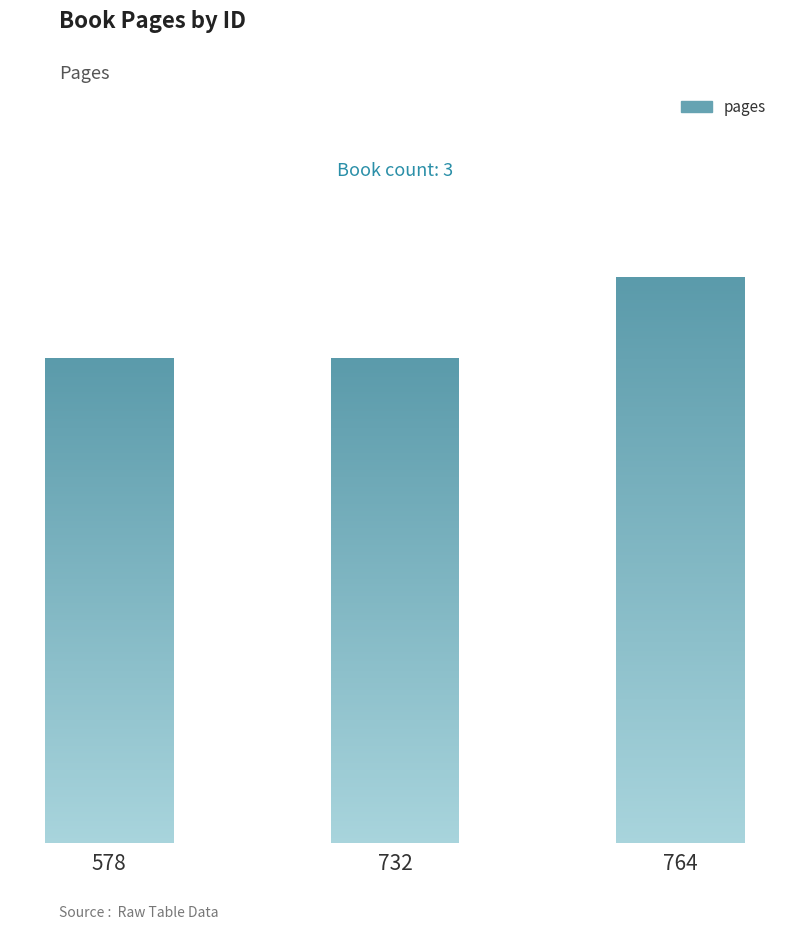

List the labels in order of value, largest first.

764, 578, 732